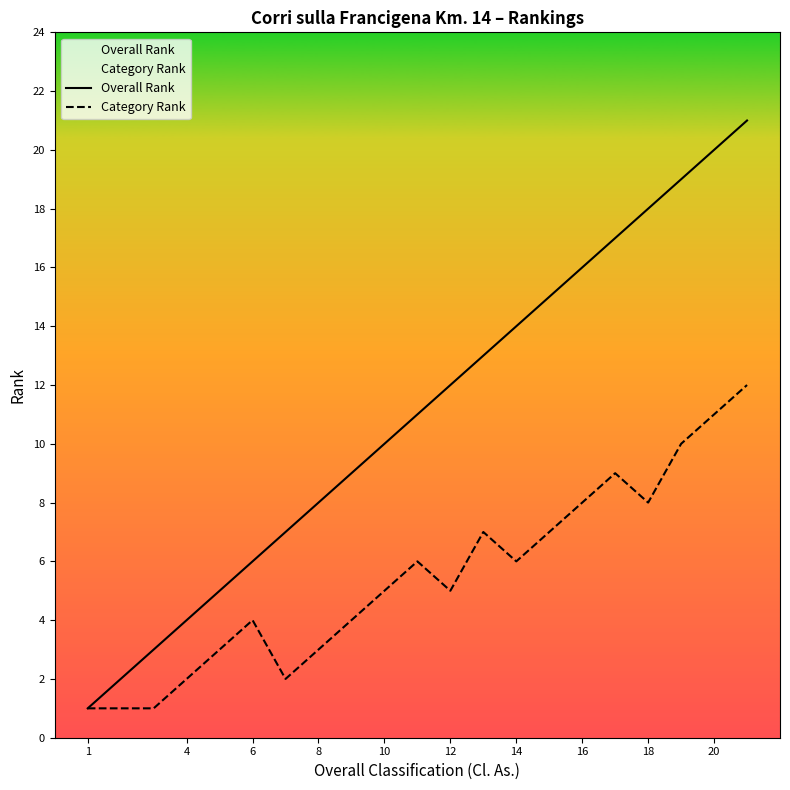

True or false: Overall Rank and Category Rank intersect in this chart.

False